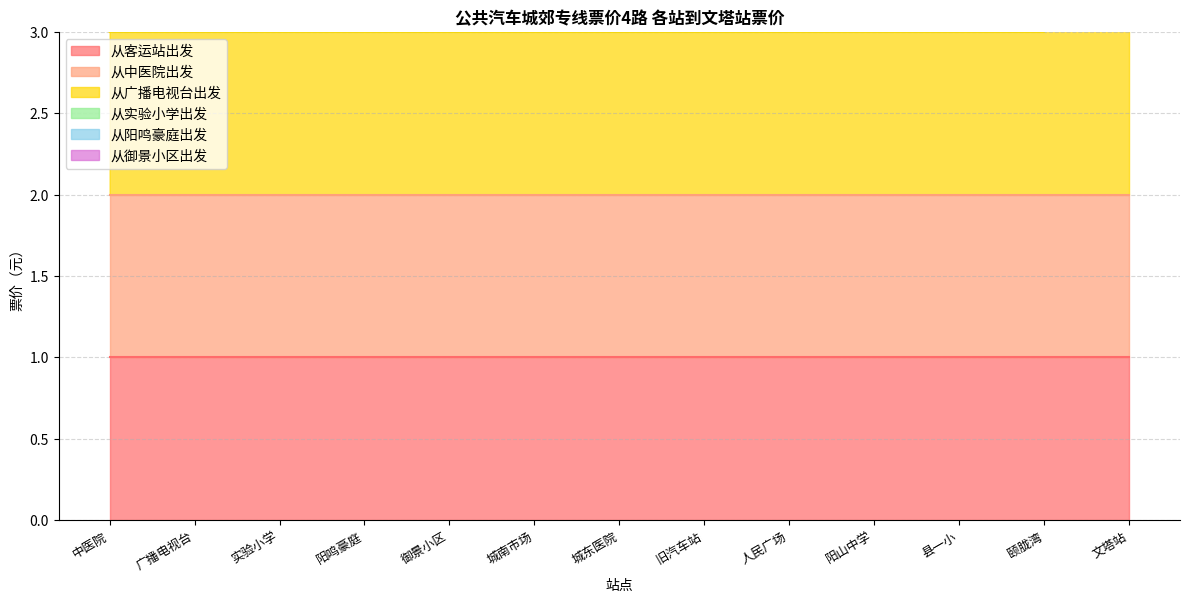

Which category has the lowest value in the 从阳鸣豪庭出发 series?

中医院